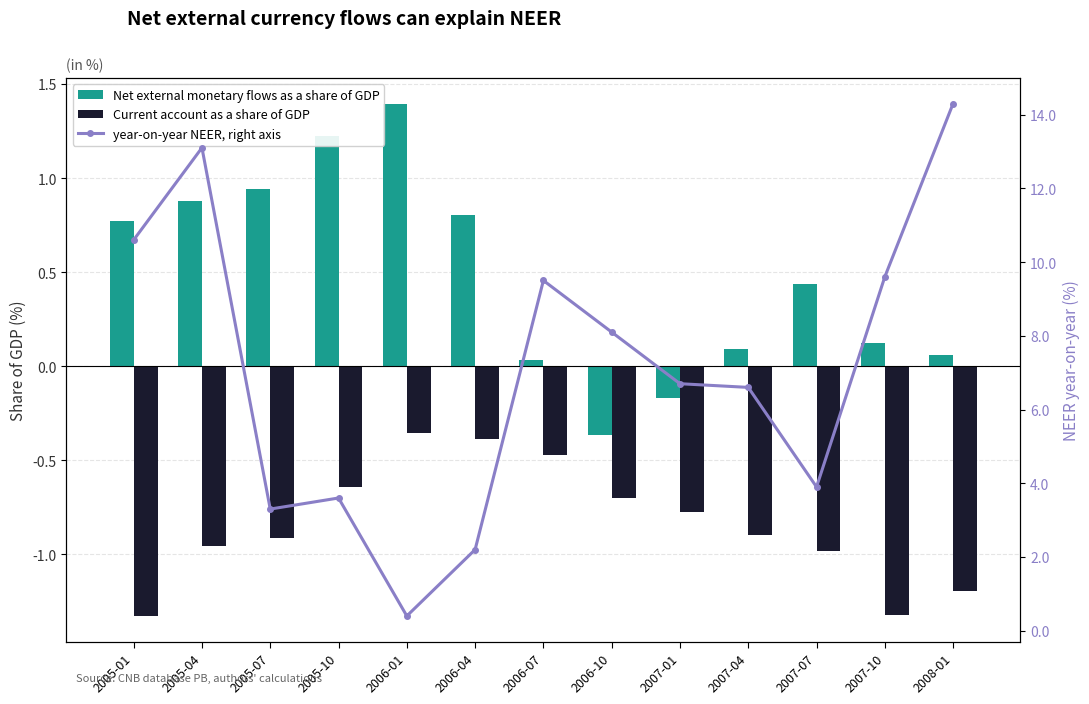

True or false: Net external monetary flows as a share of GDP has a value of 1.2 at 2006-04.

False